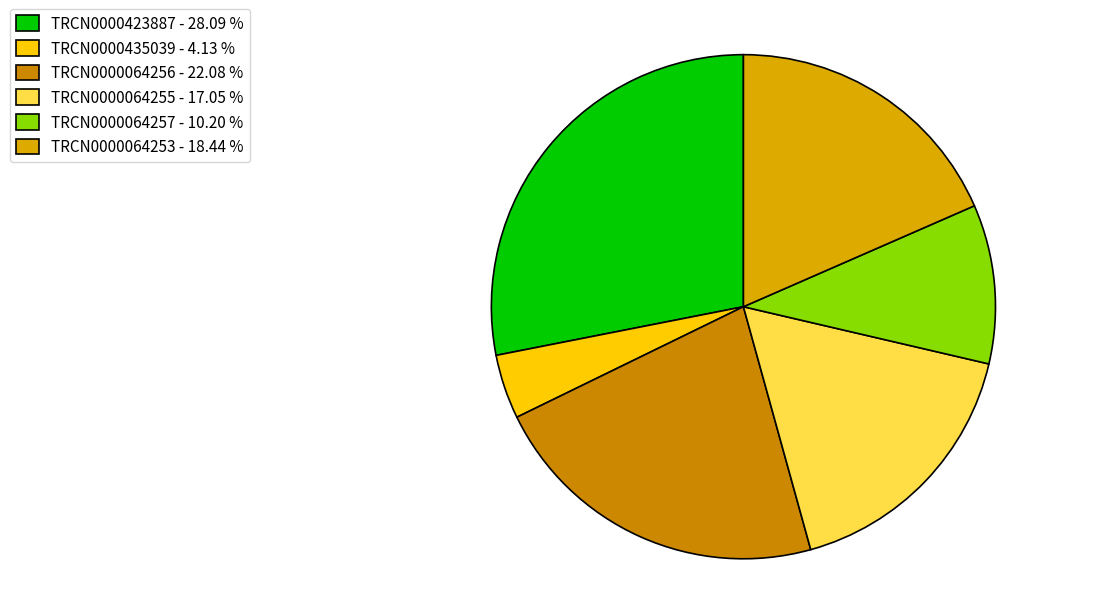

Count the number of slices in the pie.

6